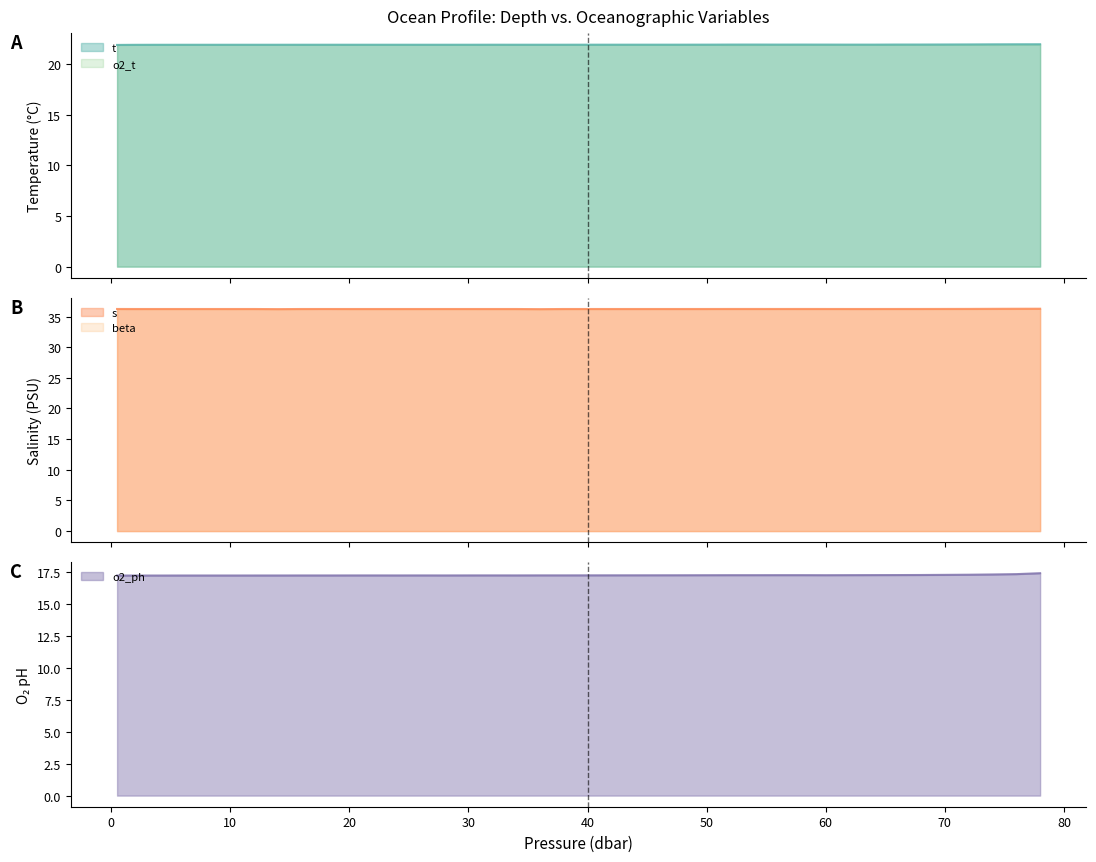

List the labels in order of o2_ph value, largest first.

78.0, 76.0, 74.0, 72.0, 70.0, 68.0, 66.0, 64.0, 62.0, 56.0, 58.0, 52.0, 54.0, 60.0, 50.0, 48.0, 46.0, 44.0, 42.0, 40.0, 36.0, 38.0, 32.0, 30.0, 34.0, 26.0, 22.0, 20.0, 28.0, 24.0, 16.0, 18.0, 14.0, 12.0, 8.0, 6.0, 10.0, 2.0, 0.5, 4.0